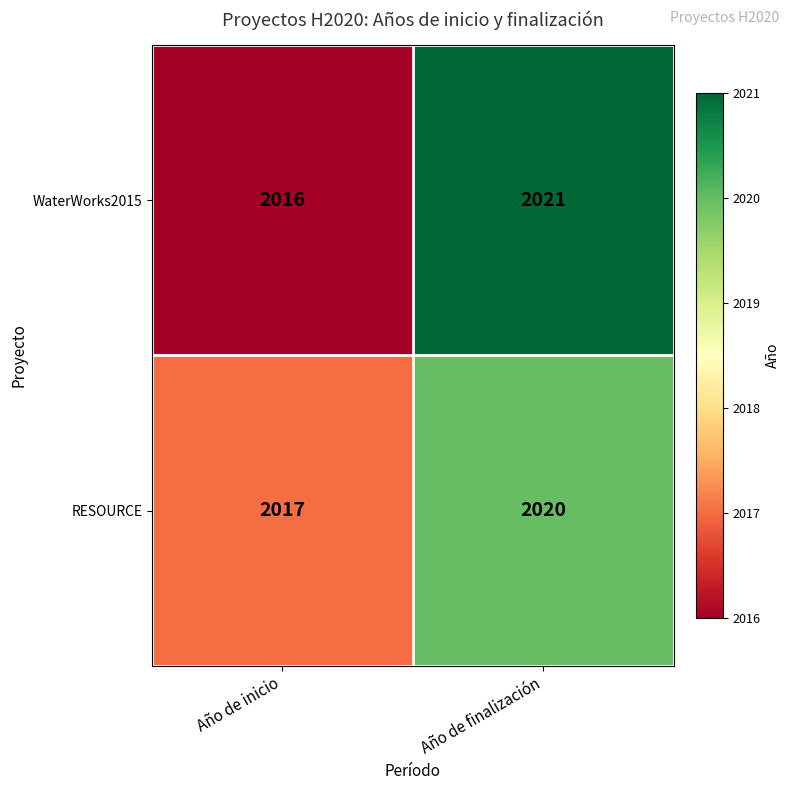

What is the difference between the RESOURCE values at Año de inicio and Año de finalización?

3